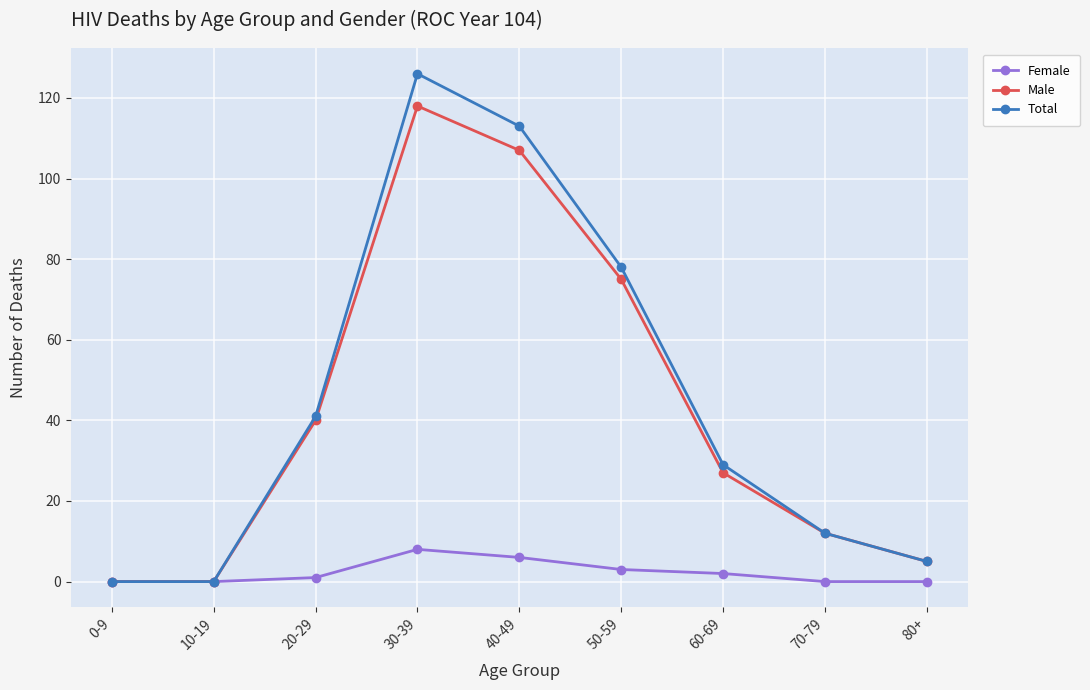

What is the difference between the highest and lowest values at 60-69?

27